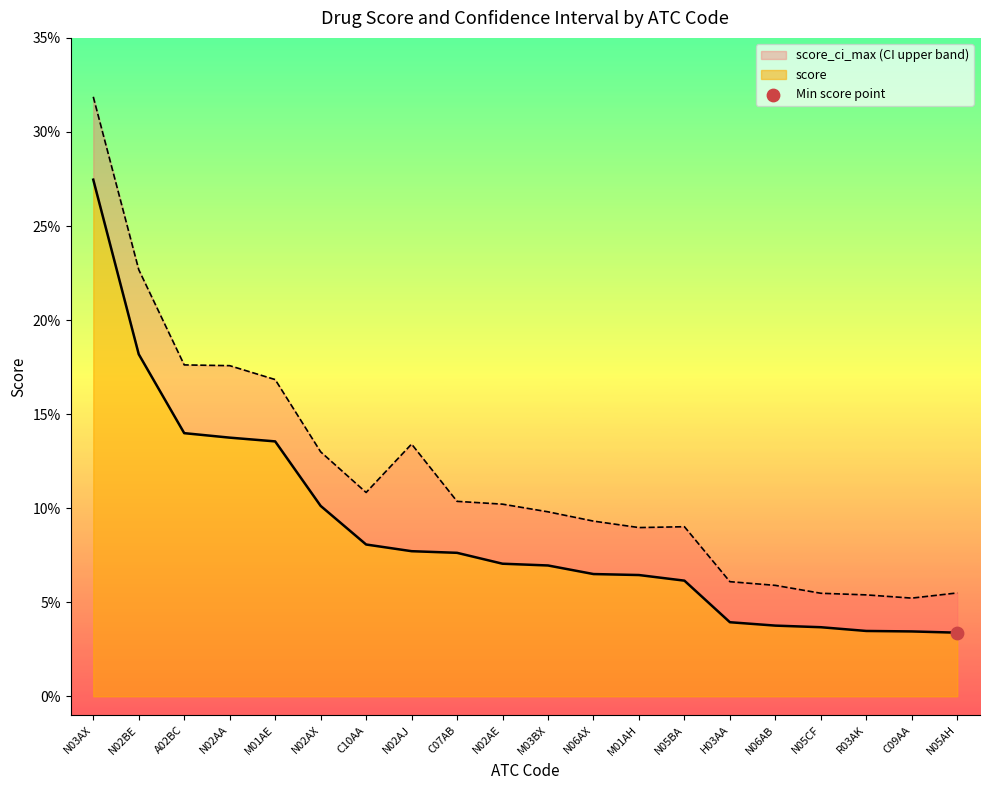

Which series contains the lowest Y value?

score